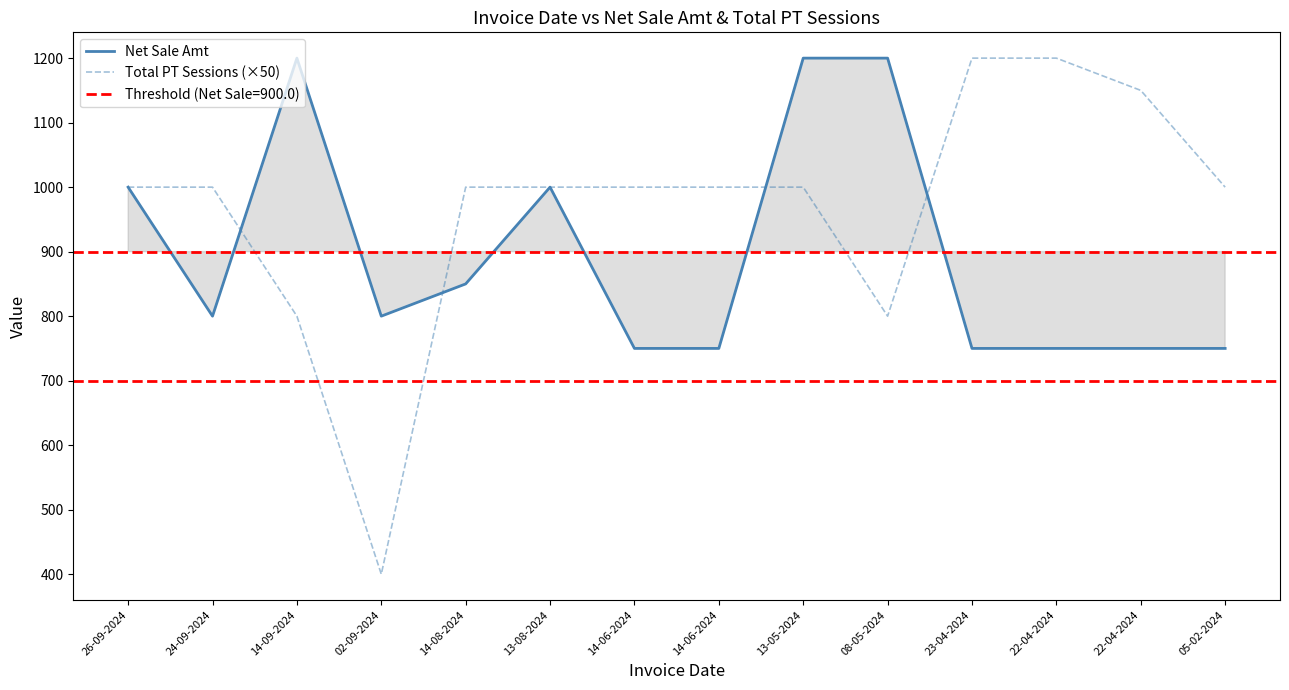

What are all the series names shown in the legend?

Net Sale Amt, Total PT Sessions (×50)